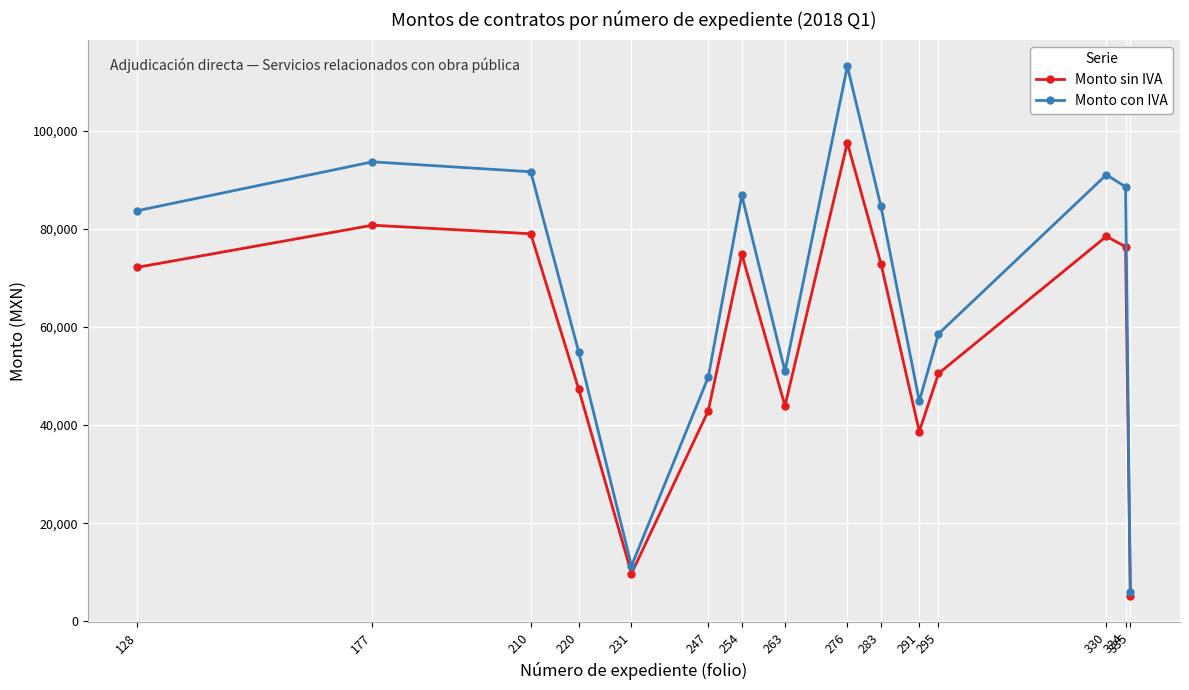

Between 210 and 220, which series saw the biggest shift?

Monto con IVA